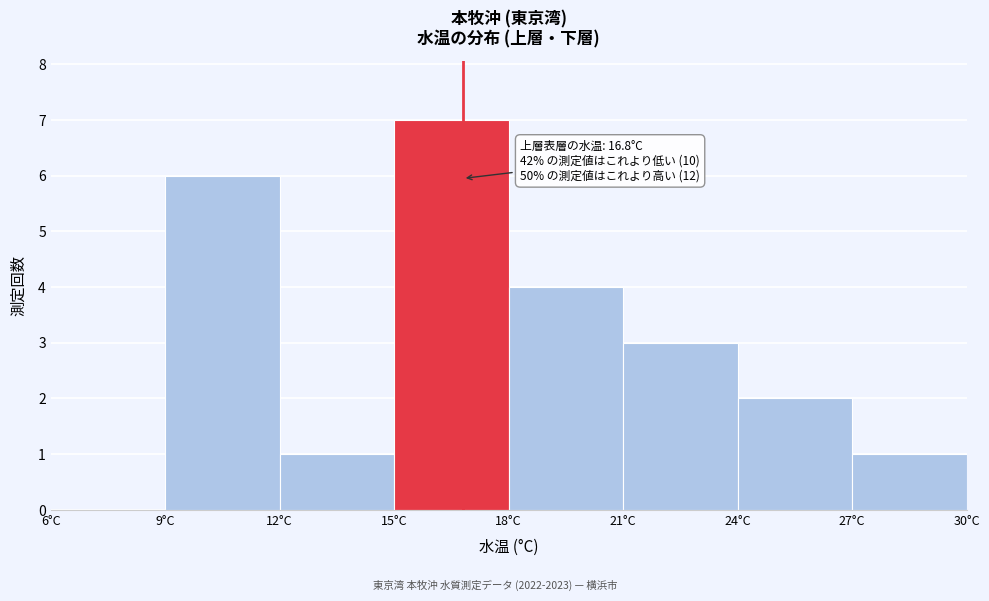

Over which range of the x-axis is the bar tallest?

15 to 18